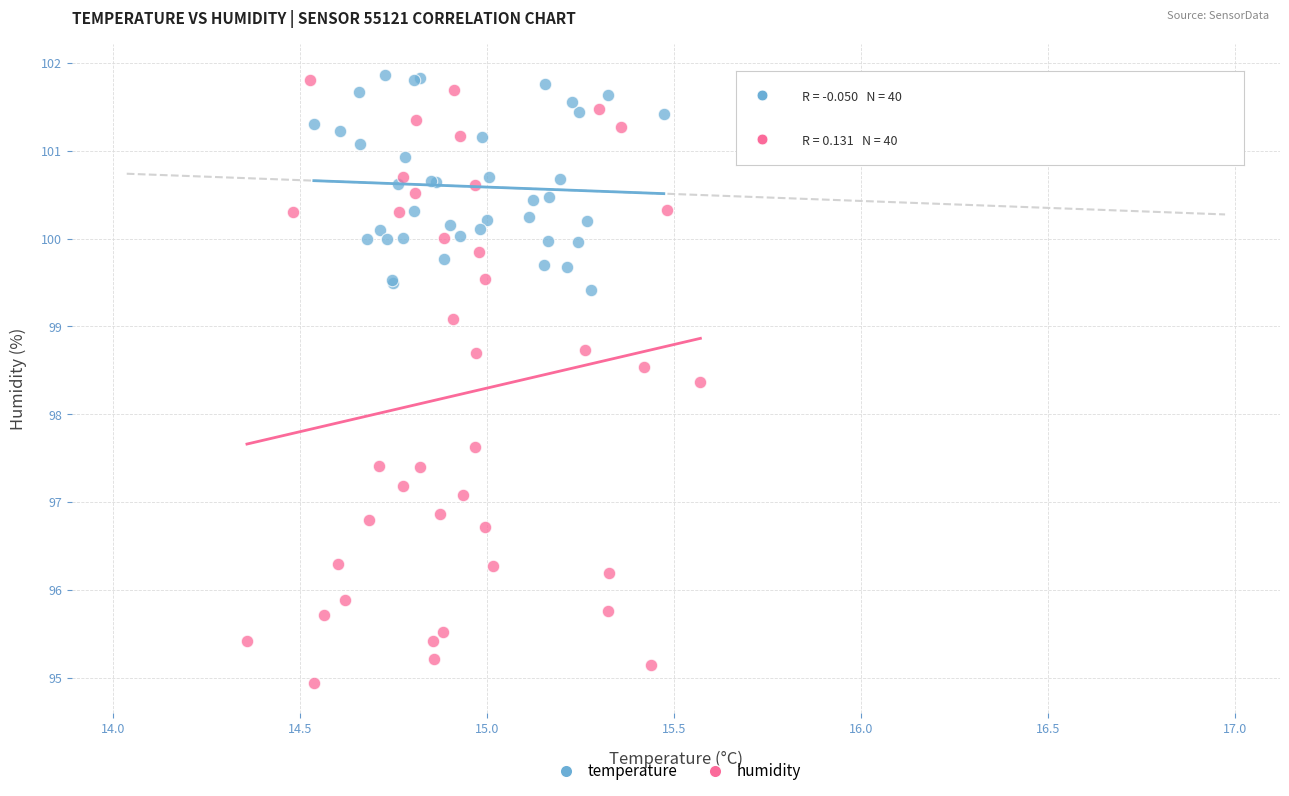

Which series has the largest Y range (max minus min)?

humidity